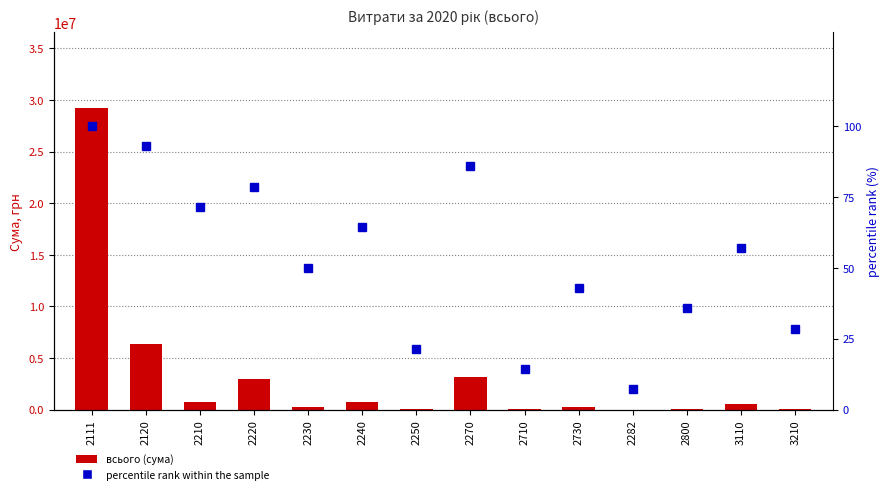

What is the label of the 1st bar from the right?

3210